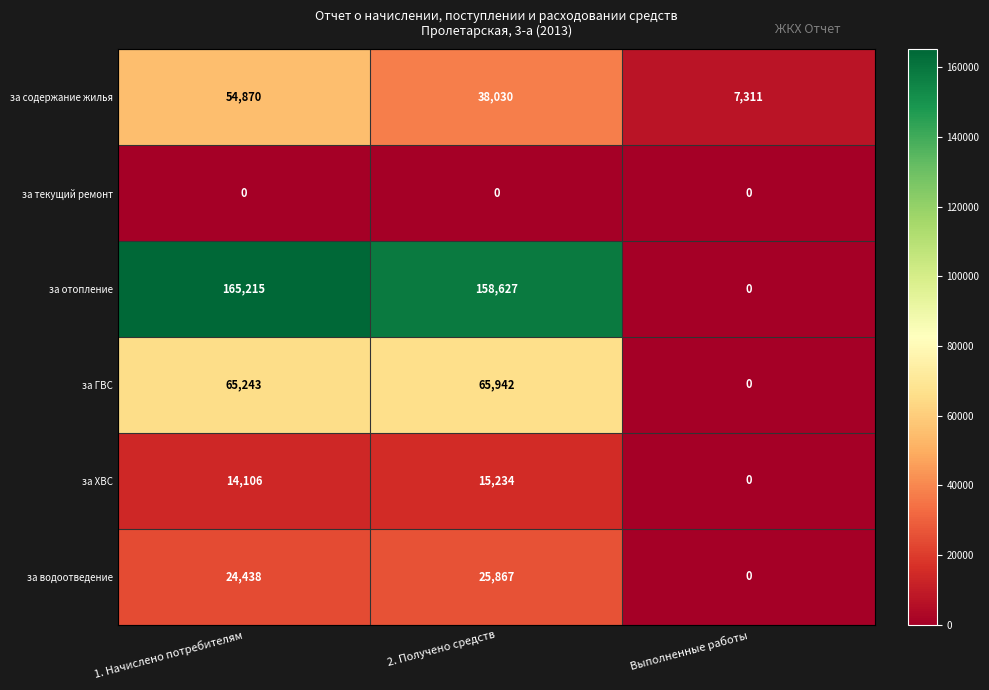

Reading left to right, transcribe all the data shown in this chart.

за содержание жилья: 1. Начислено потребителям=54870	2. Получено средств=38030	Выполненные работы=7311
за текущий ремонт: 1. Начислено потребителям=0	2. Получено средств=0	Выполненные работы=0
за отопление: 1. Начислено потребителям=165215	2. Получено средств=158627	Выполненные работы=0
за ГВС: 1. Начислено потребителям=65243	2. Получено средств=65942	Выполненные работы=0
за ХВС: 1. Начислено потребителям=14106	2. Получено средств=15234	Выполненные работы=0
за водоотведение: 1. Начислено потребителям=24438	2. Получено средств=25867	Выполненные работы=0